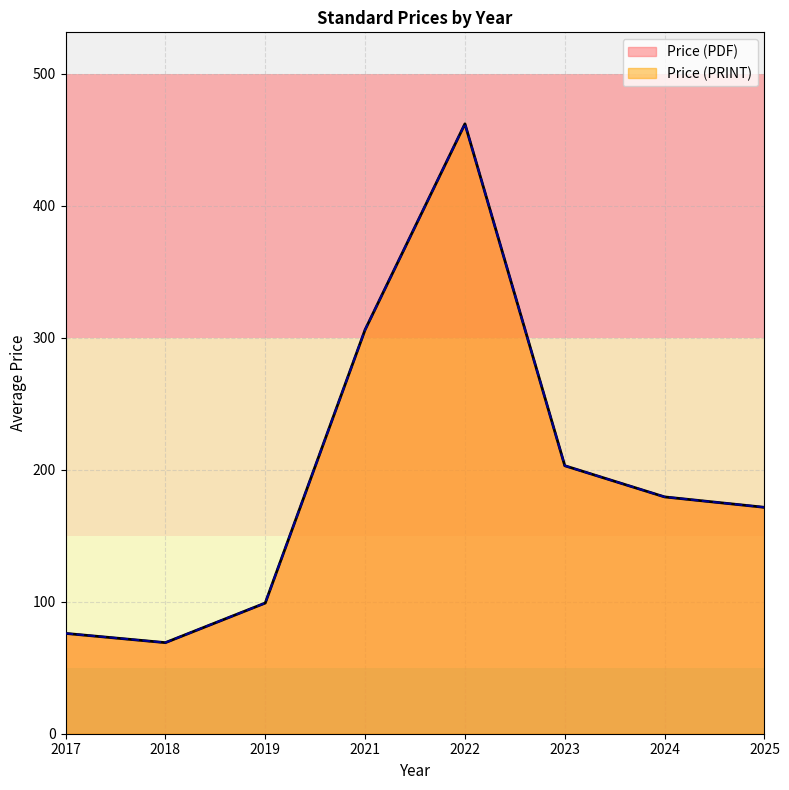

The value of Price (PDF) at 2025 is 60.2. True or false?

False